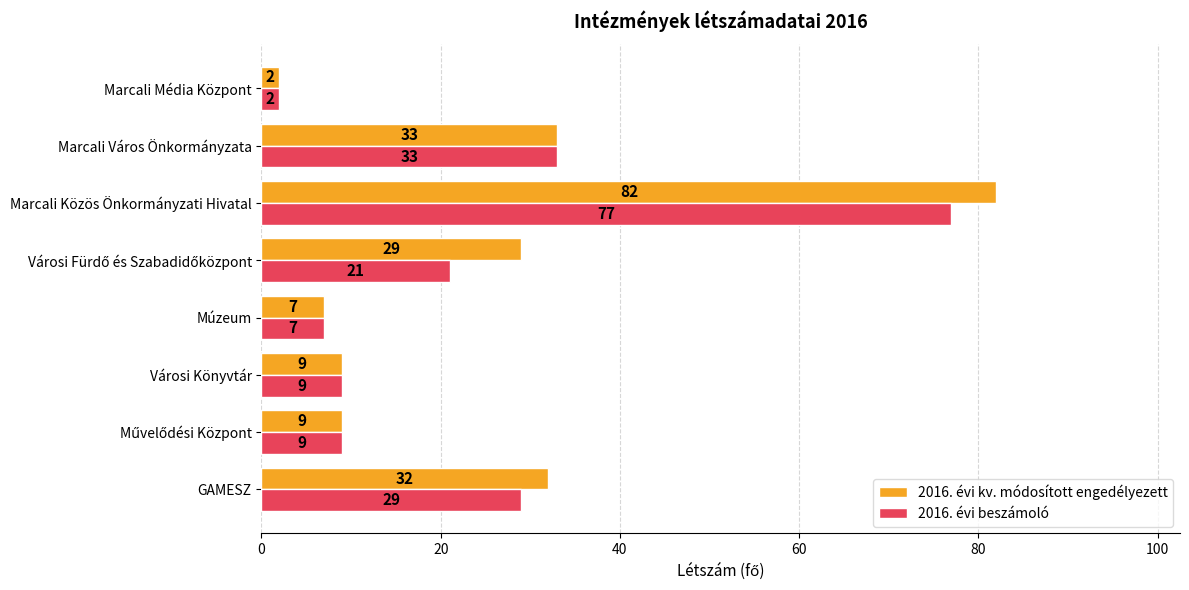

How many categories are shown in the chart?

8